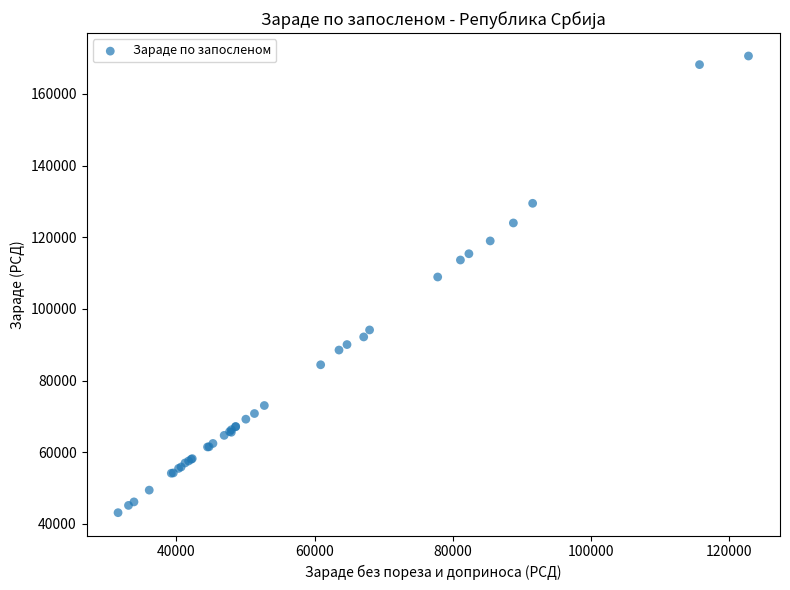

What Y value in the scatter plot is closest to 106847?

108897